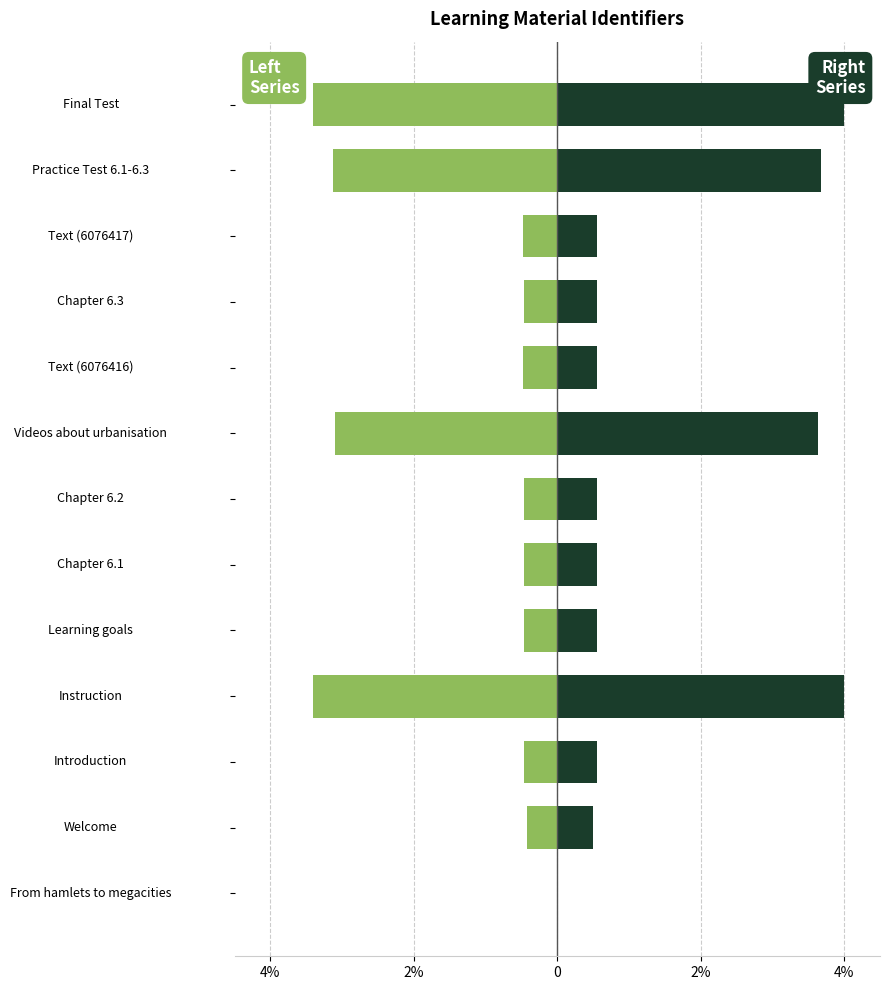

What is the spread (max minus min) of values at 2%?

0.9